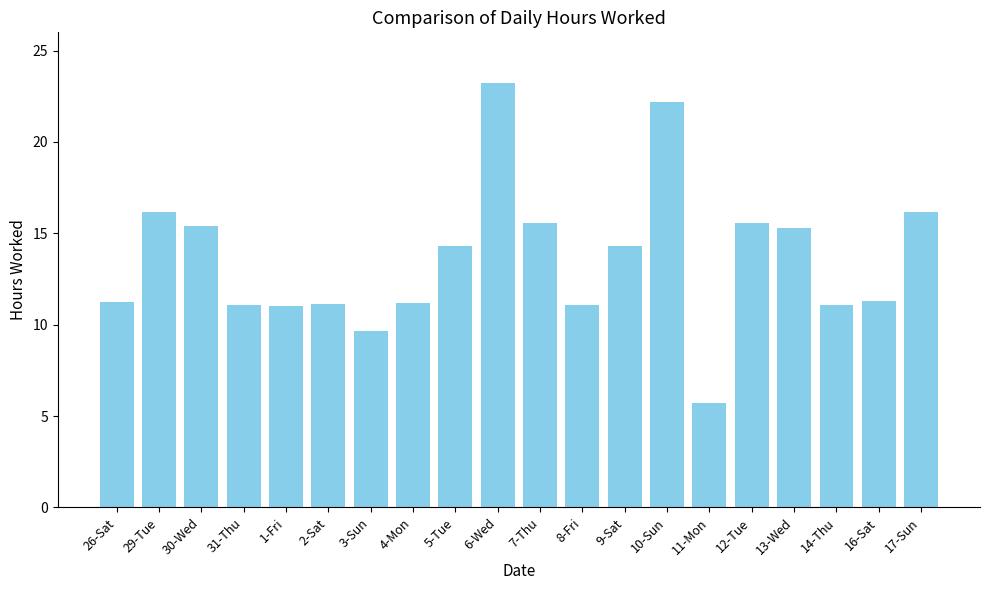

How many distinct data groups are displayed?

1